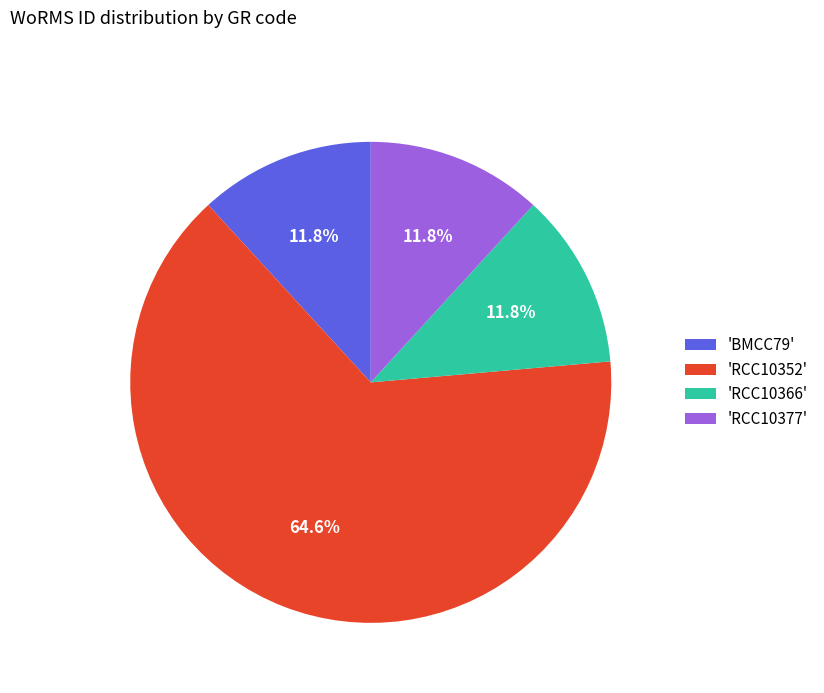

Which slice represents more than half of the pie?

'RCC10352'